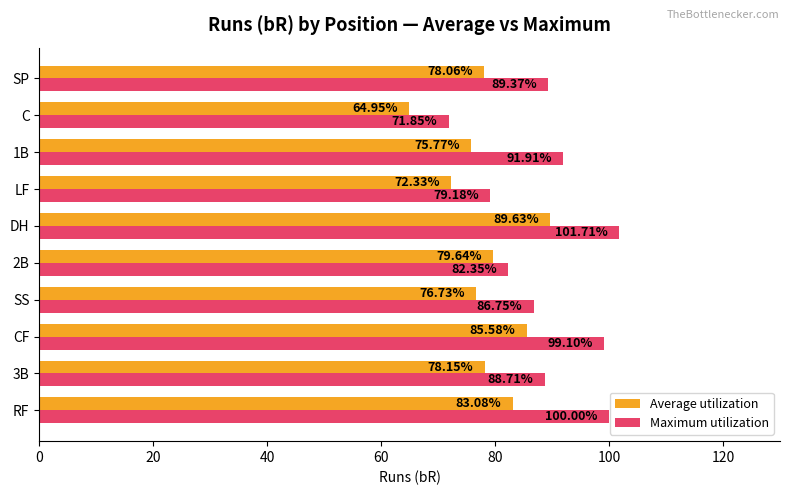

List the series in order of their overall mean, highest first.

Maximum utilization, Average utilization